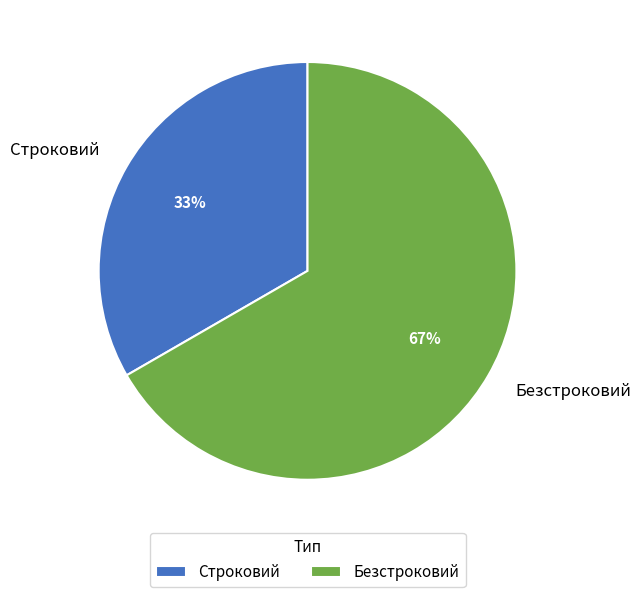

Rank the categories by value from lowest to highest.

Строковий, Безстроковий